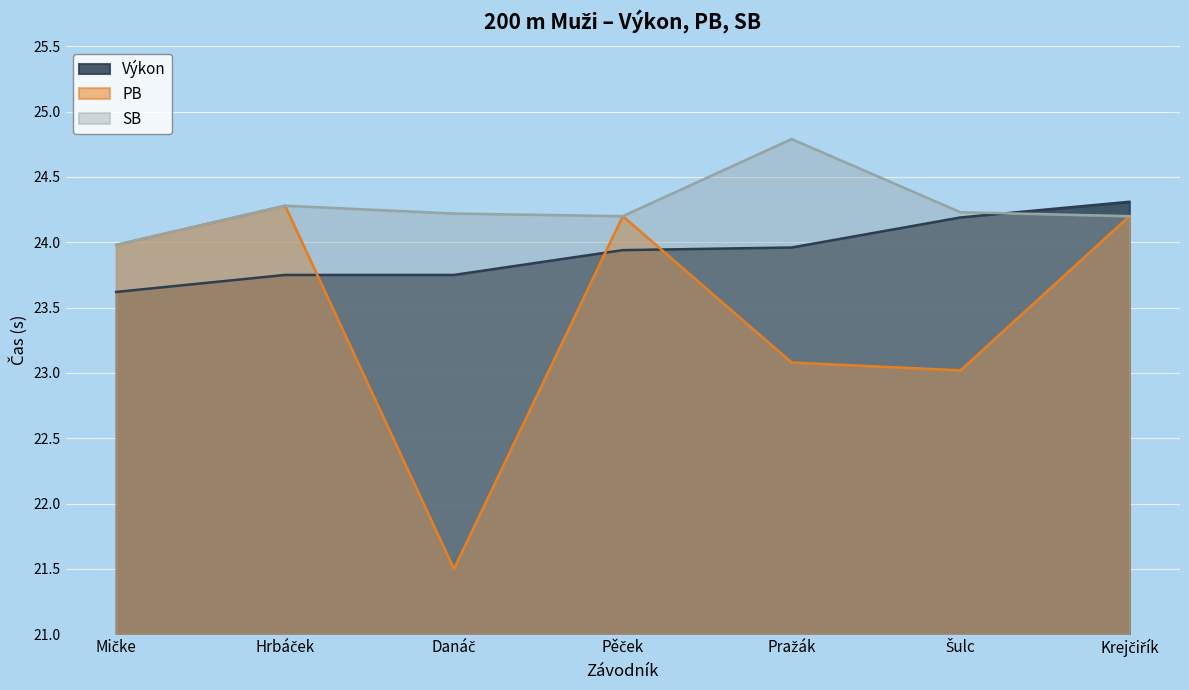

True or false: Výkon has more than 2 points higher than both neighbors.

False